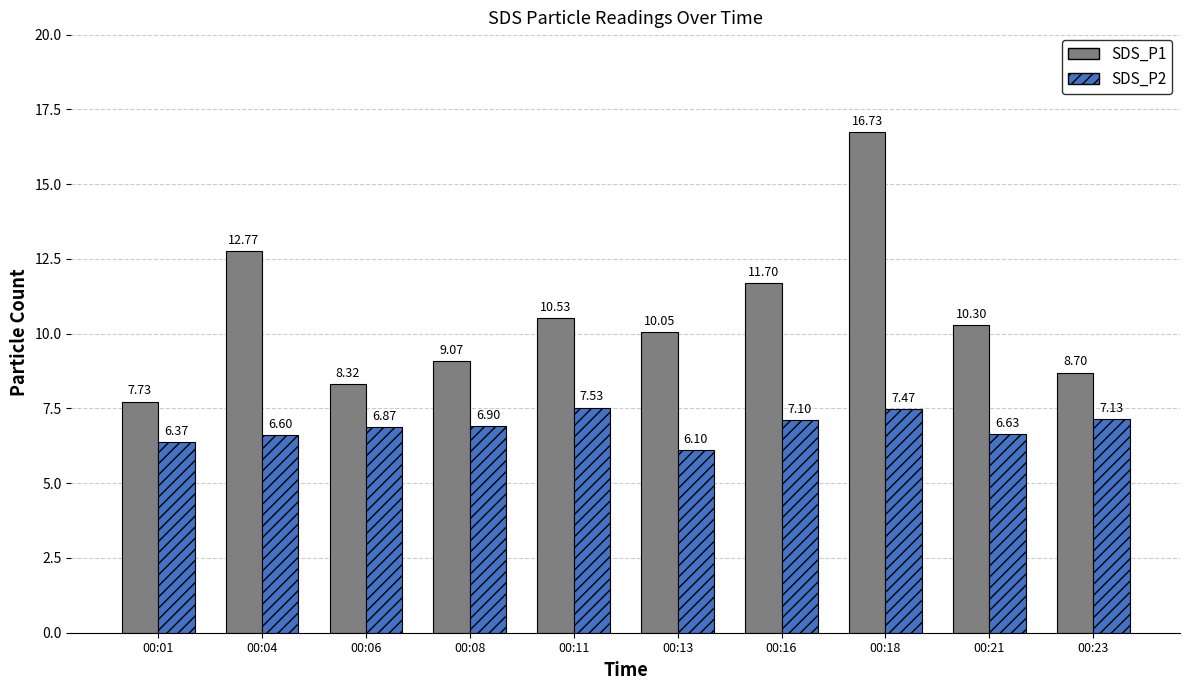

How many groups of bars are there?

10